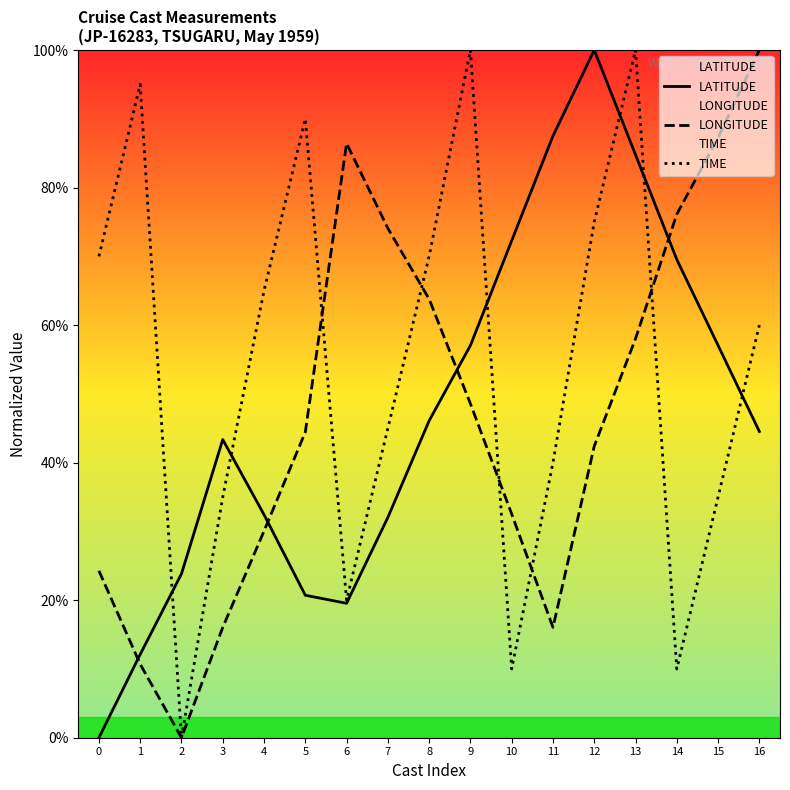

Reading left to right, what are all the values shown in this chart?

LATITUDE: 0=0.0	1=12.1	2=23.8	3=43.4	4=32.4	5=20.7	6=19.5	7=32.0	8=46.1	9=57.0	10=72.3	11=87.5	12=100.0	13=84.8	14=69.5	15=57.0	16=44.5
LONGITUDE: 0=24.3	1=10.7	2=0.0	3=16.0	4=30.0	5=44.4	6=86.4	7=74.1	8=63.8	9=48.6	10=32.5	11=16.0	12=42.4	13=58.0	14=76.1	15=87.2	16=100.0
TIME: 0=70.0	1=95.0	2=0.0	3=35.0	4=65.0	5=90.0	6=20.0	7=45.0	8=70.0	9=100.0	10=10.0	11=40.0	12=75.0	13=100.0	14=10.0	15=35.0	16=60.0